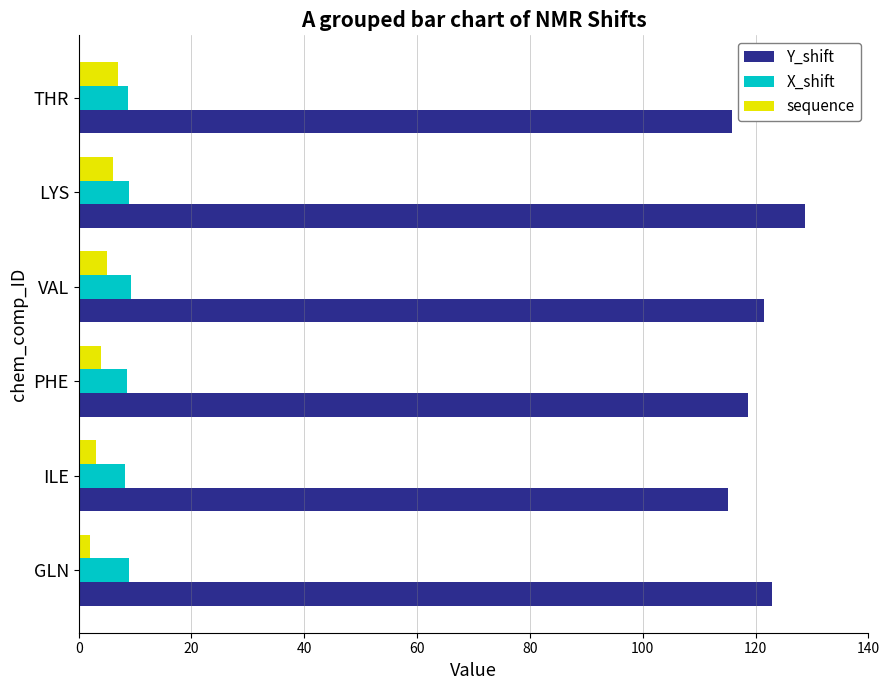

What is the difference between the highest and lowest values at THR?

108.9